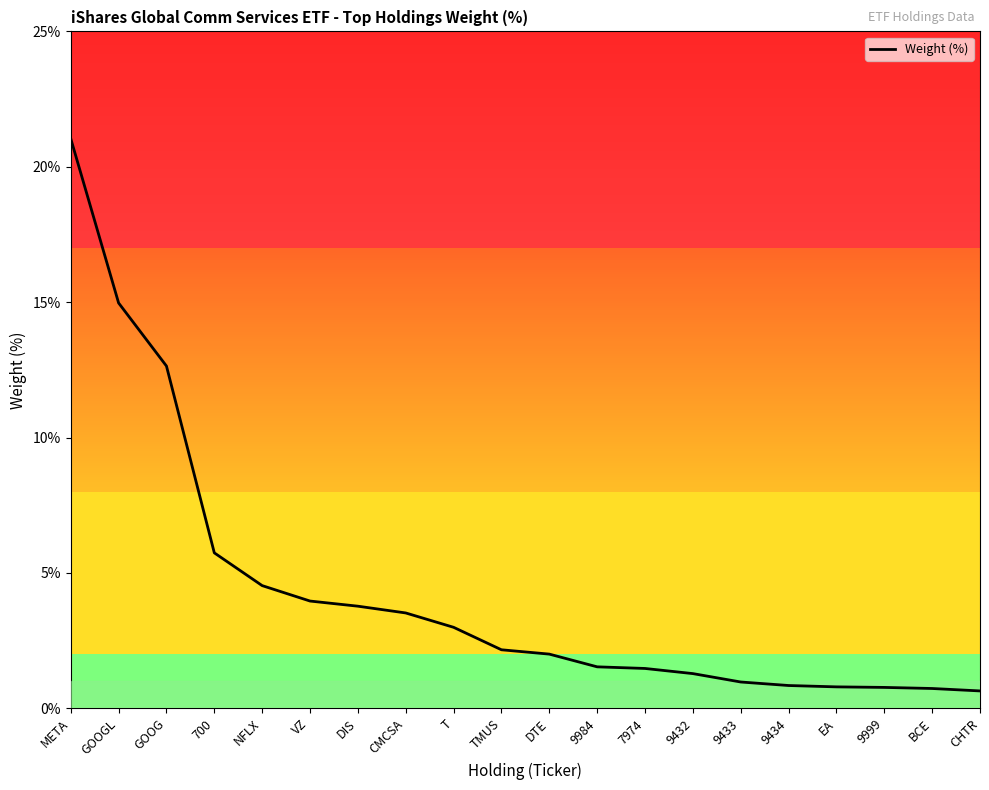

Read the value at DTE.

2.0